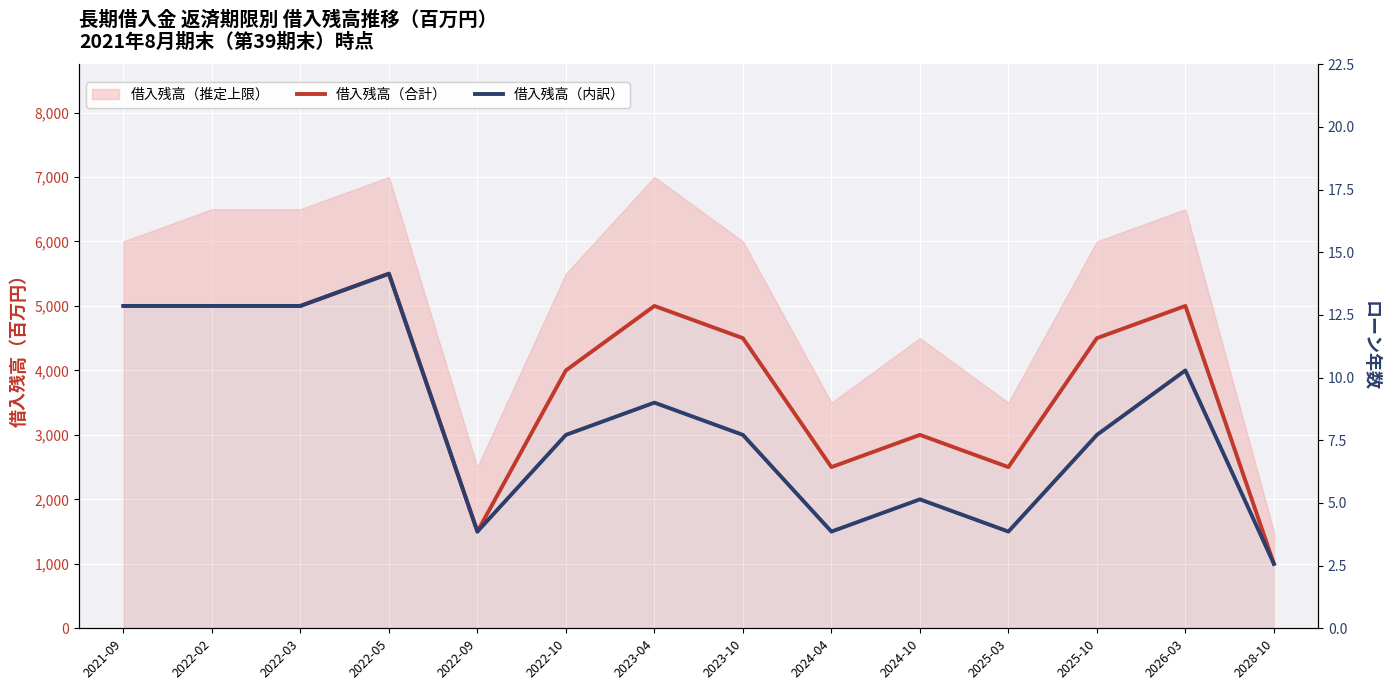

True or false: 借入残高（内訳） and 借入残高（合計） cross at least once.

False